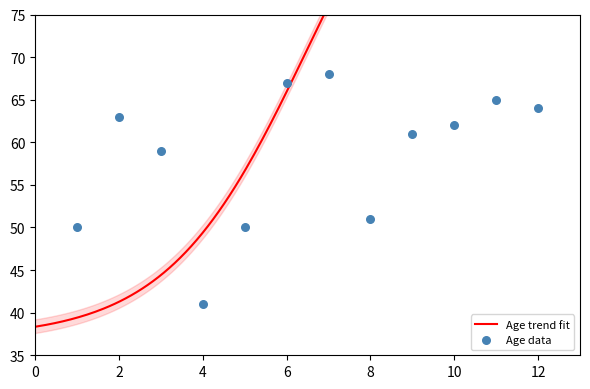

Approximately how many times larger is the value at 3 compared to 5?

1.2